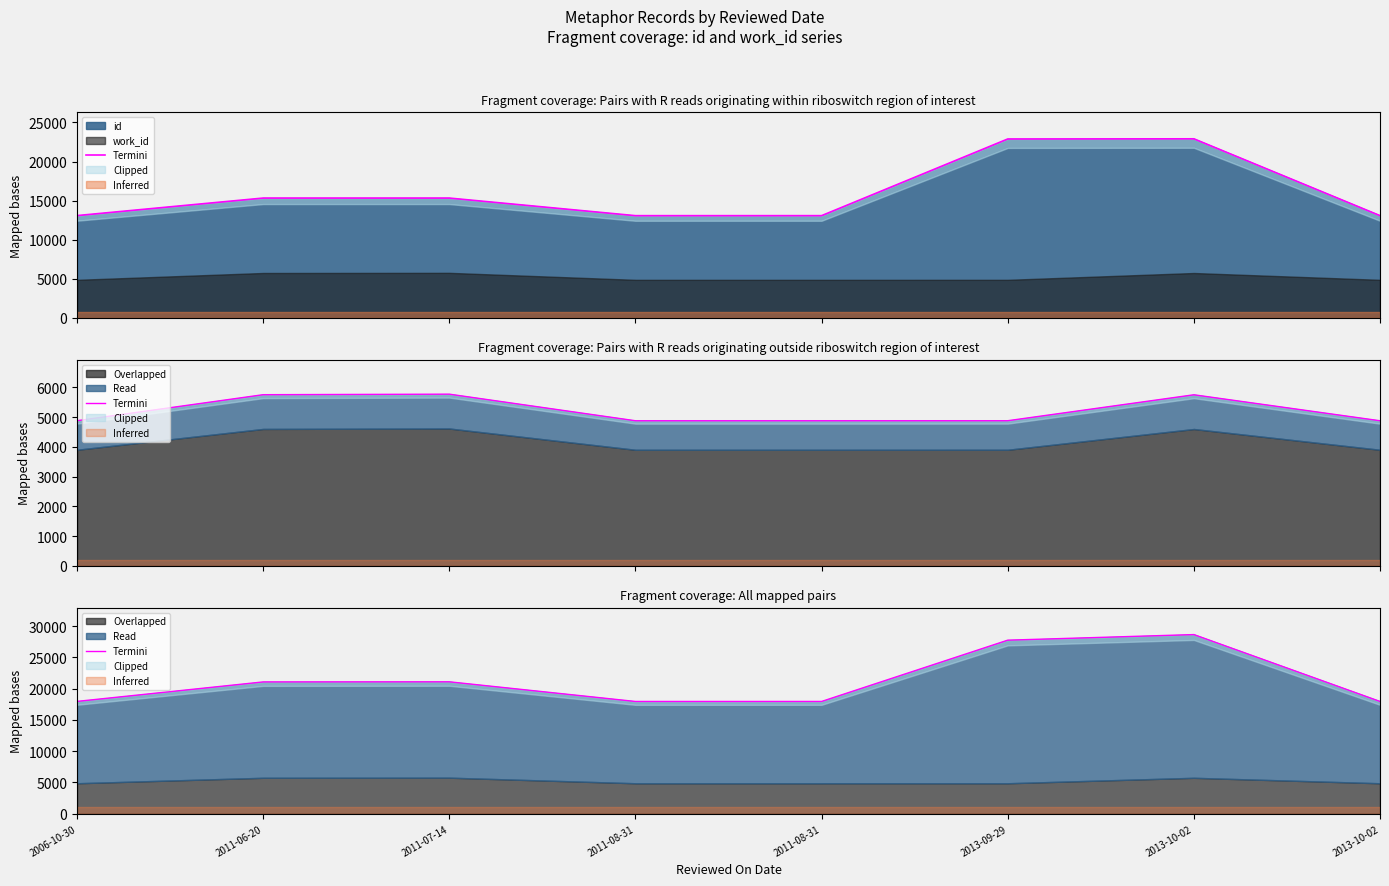

Between 2006-10-30 and 2011-08-31, which is larger?

2006-10-30